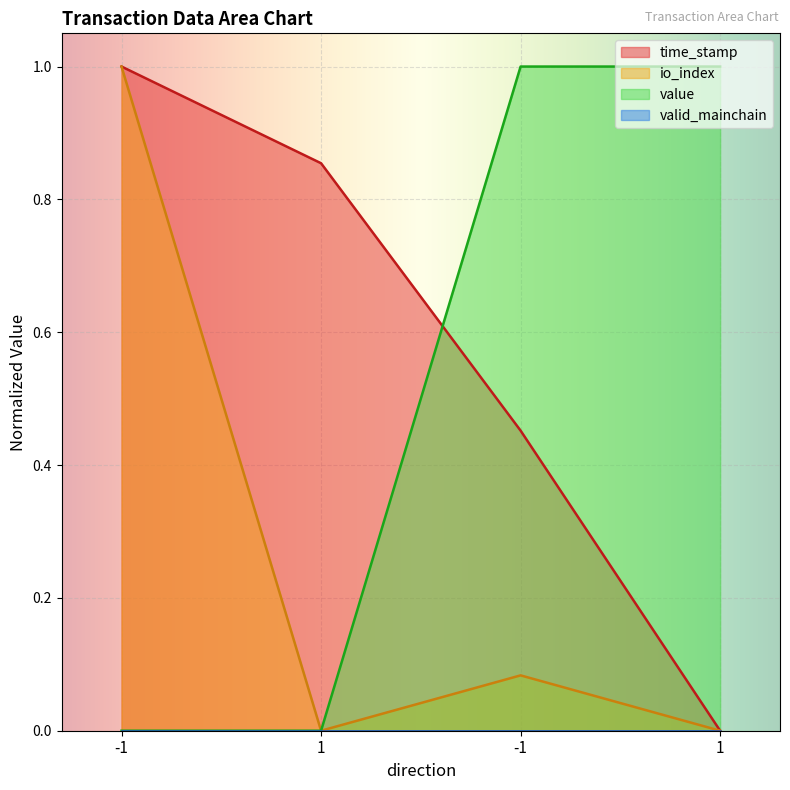

Reading right to left, what are all the values shown in this chart?

time_stamp: 0.0	0.5	0.9	1.0
io_index: 0.0	0.1	0.0	1.0
value: 1.0	1.0	0.0	0.0